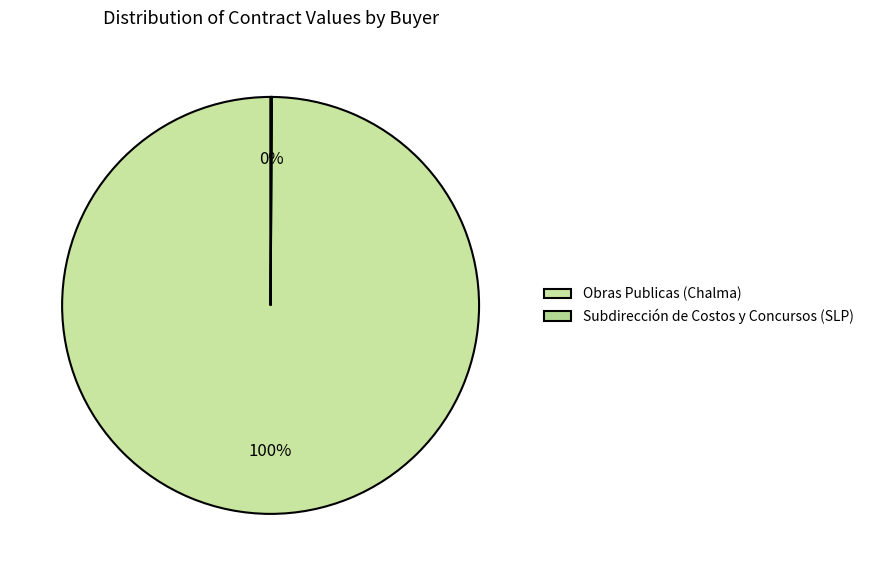

To the nearest percent, what is the combined percentage of Subdirección de Costos y Concursos (SLP) and Obras Publicas (Chalma)?

100%